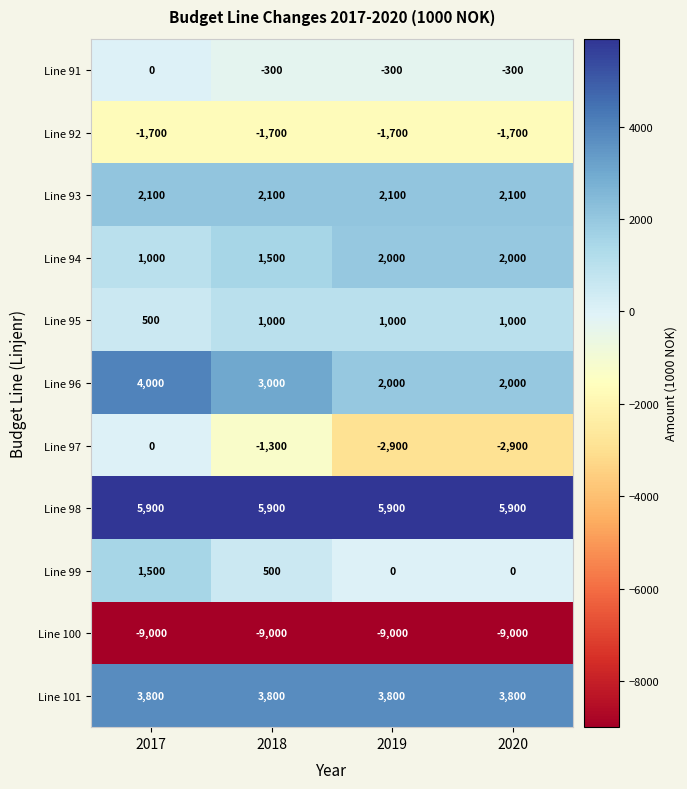

How many Line 99 values are between 0 and 1500?

4